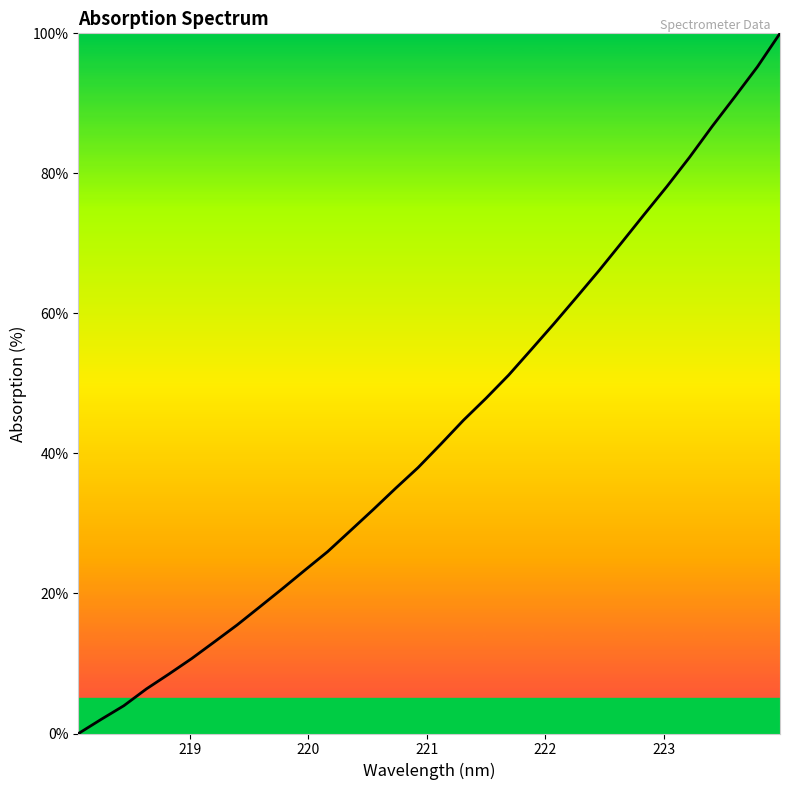

What is the difference between the maximum and minimum values?

100.0